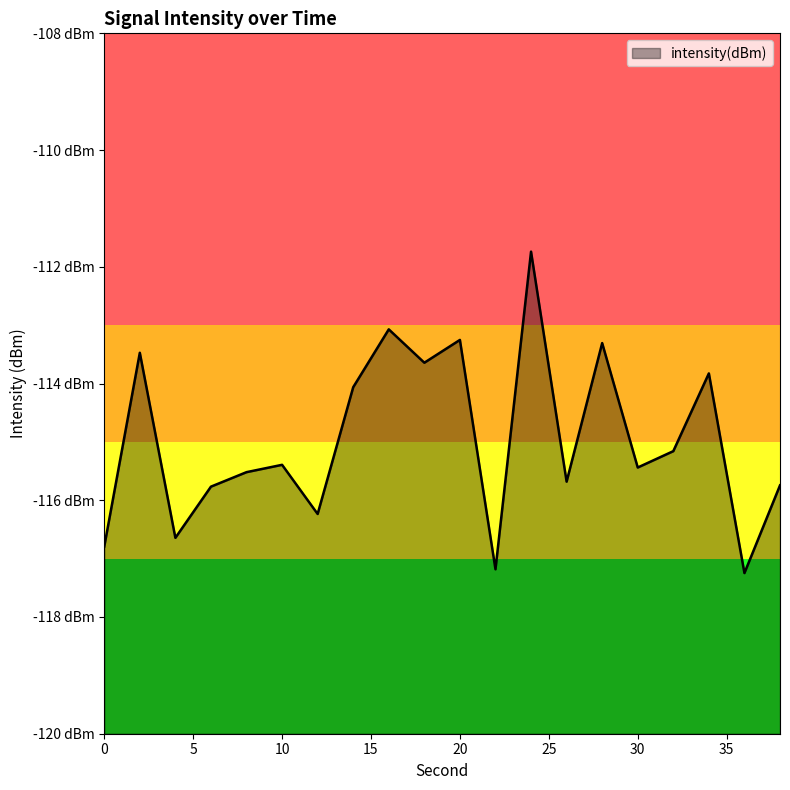

What is the sum of the values at 14 and 2?

-227.5